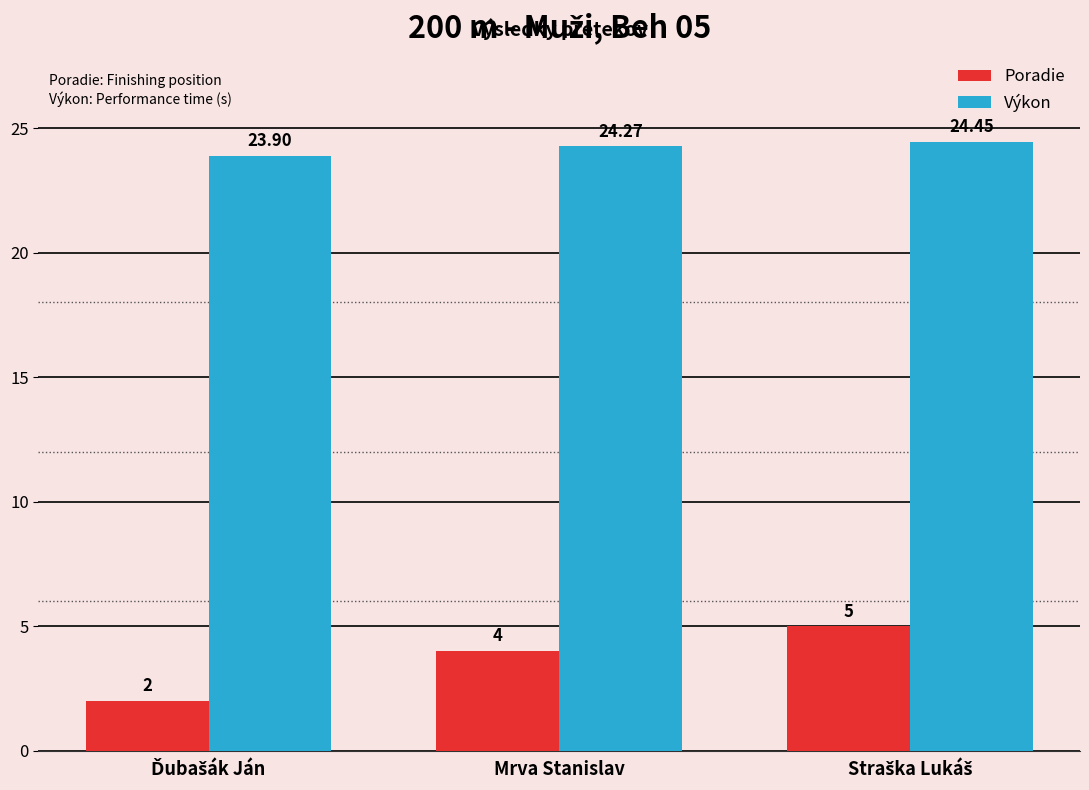

Where does the Výkon series first go above 24?

Mrva Stanislav